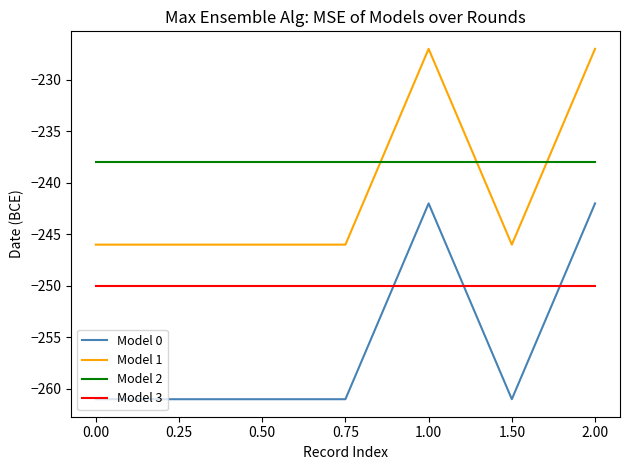

What is the difference between the highest and lowest values at 1.50?

23